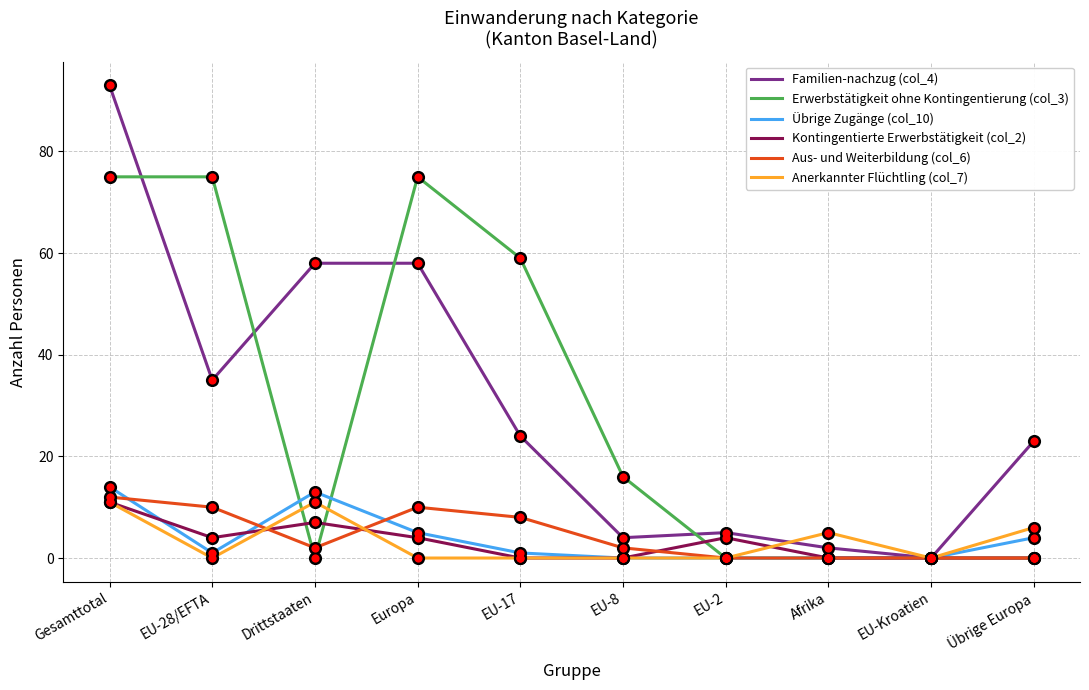

Is the value of Anerkannter Flüchtling (col_7) at Übrige Europa greater than the value of Aus- und Weiterbildung (col_6) at Drittstaaten?

Yes